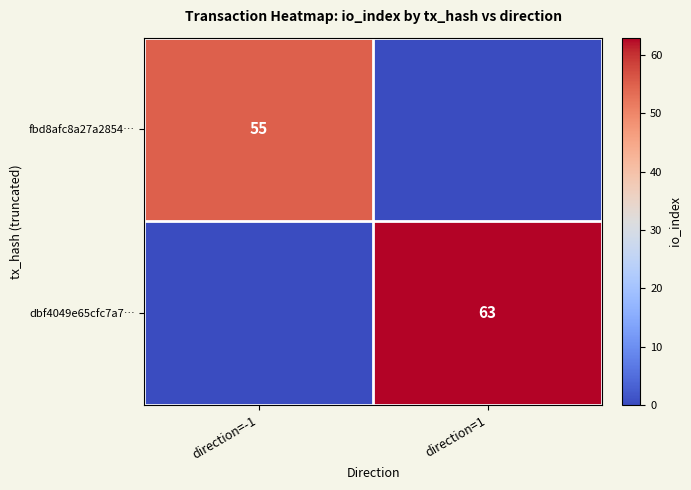

True or false: fbd8afc8a27a2854… has a value of 31 at direction=-1.

False